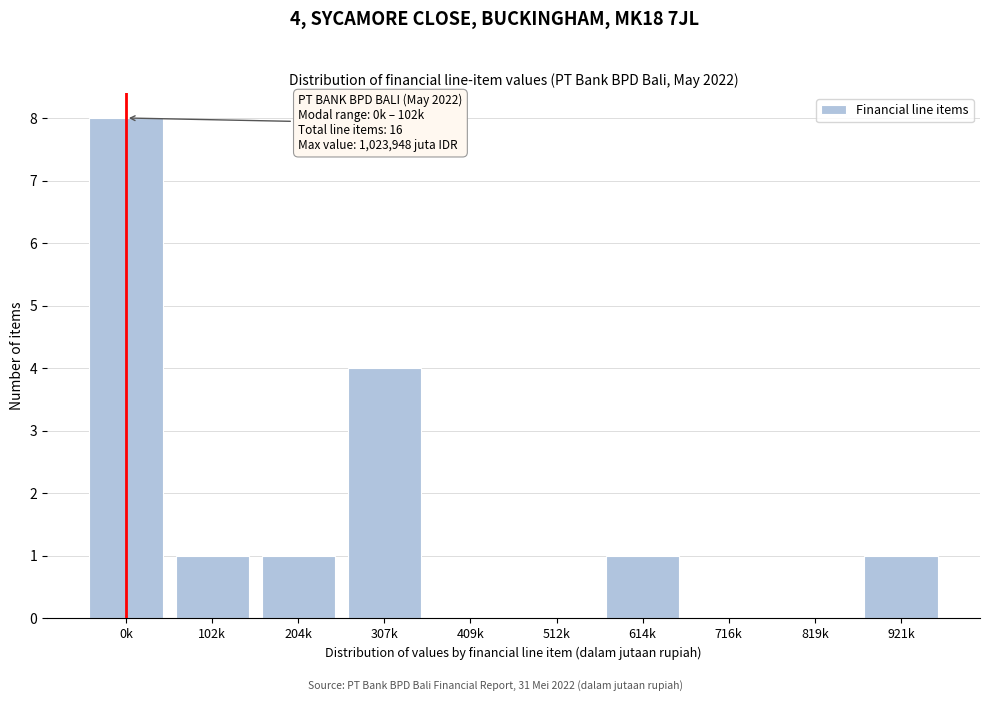

Reading left to right, what are all the values shown in this chart?

0k=8	102k=1	204k=1	307k=4	409k=0	512k=0	614k=1	716k=0	819k=0	921k=1